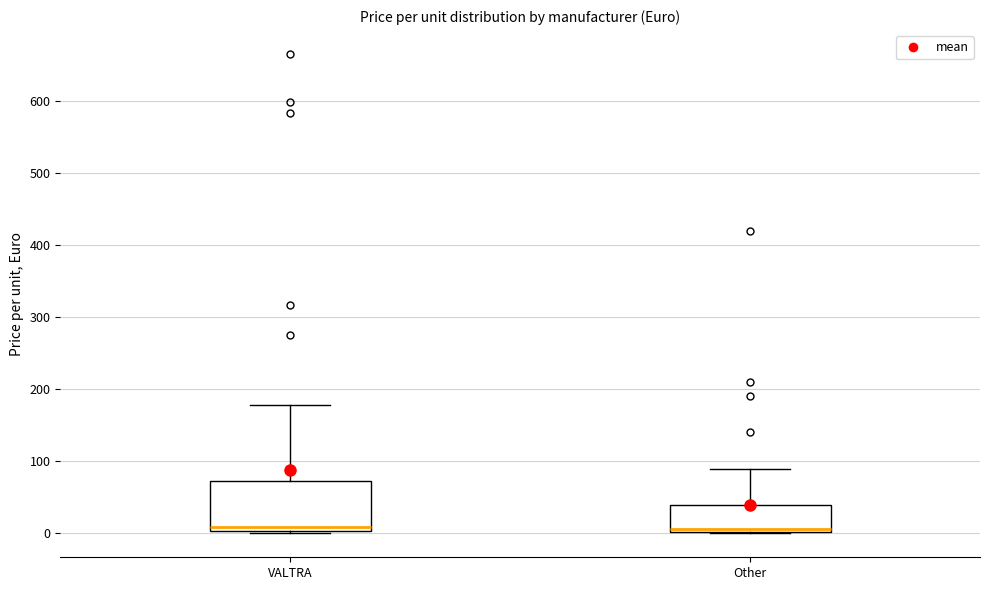

Which box is the tallest, from its lower edge to its upper edge?

VALTRA